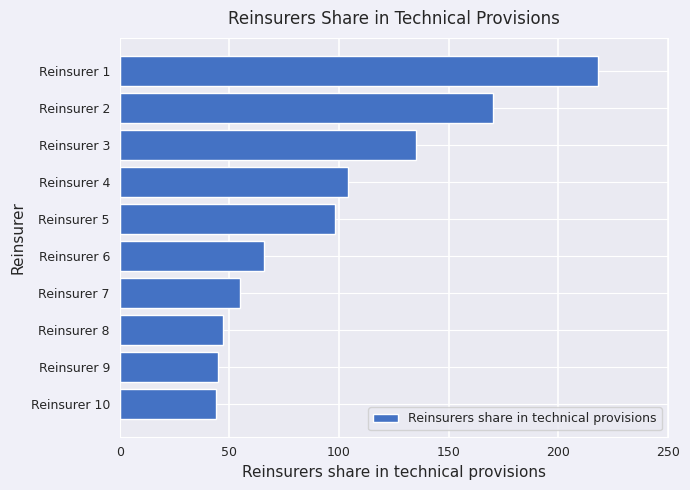

How many categories are shown in the chart?

10